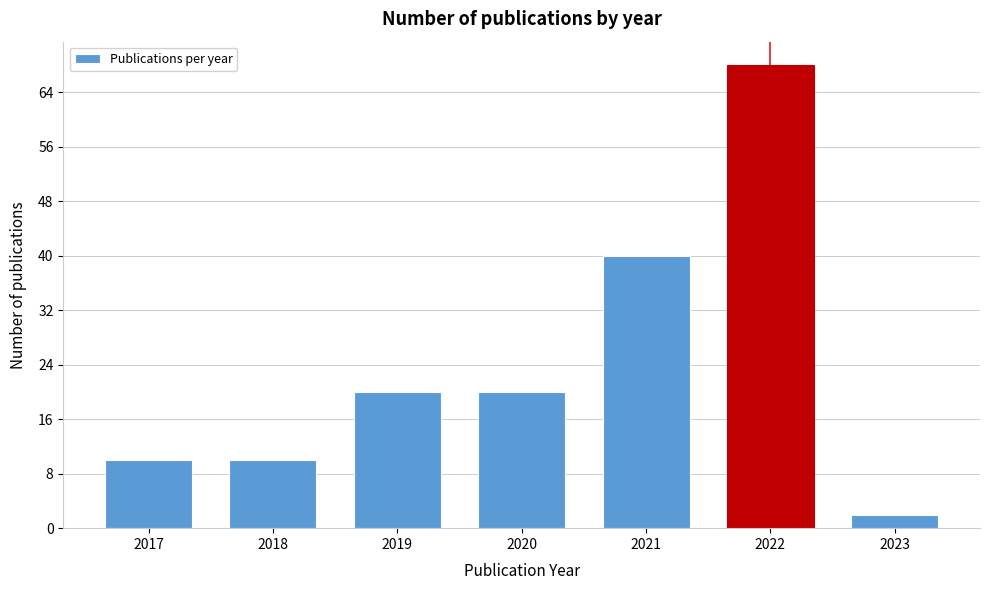

Reading right to left, list all the values displayed in this chart.

2023=2	2022=68	2021=40	2020=20	2019=20	2018=10	2017=10